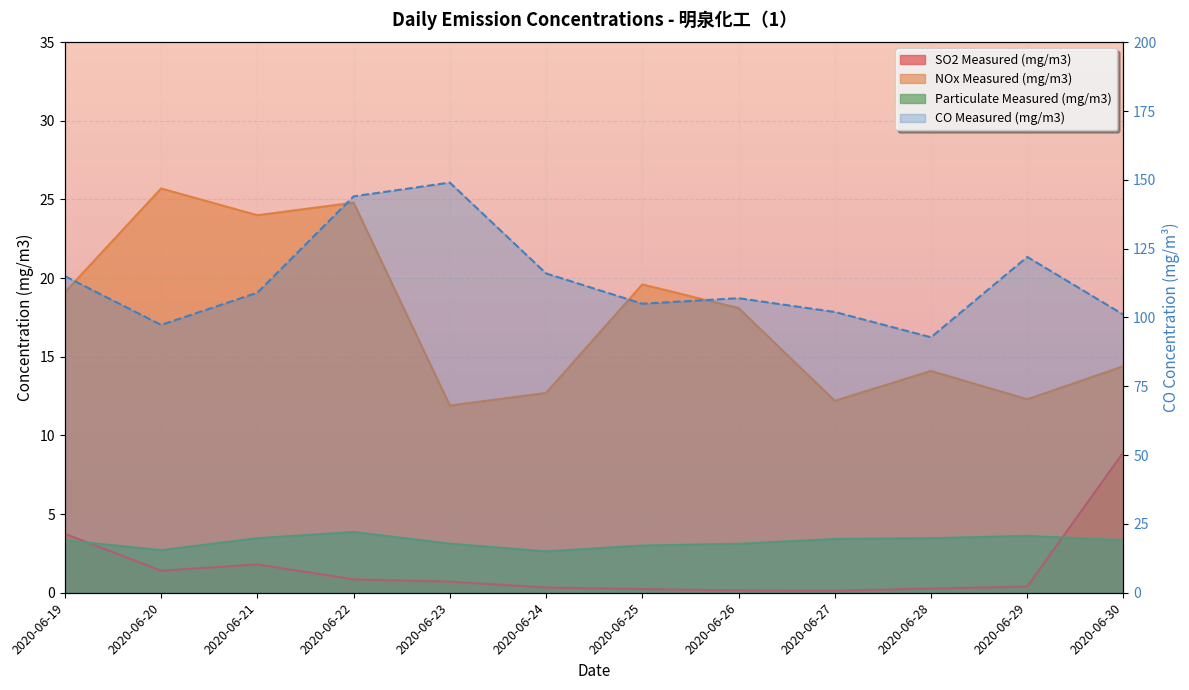

Between 2020-06-23 and 2020-06-27, which series saw the biggest shift?

CO Measured (mg/m3)